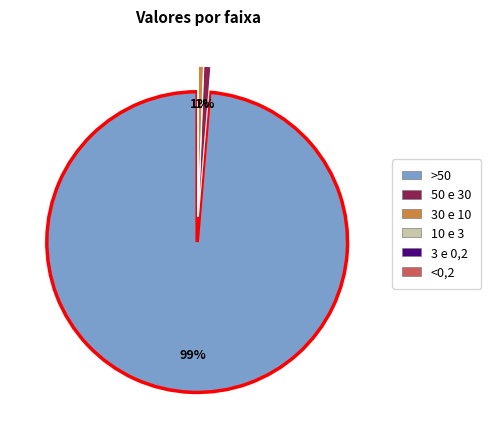

Which category has the biggest portion of the pie?

>50